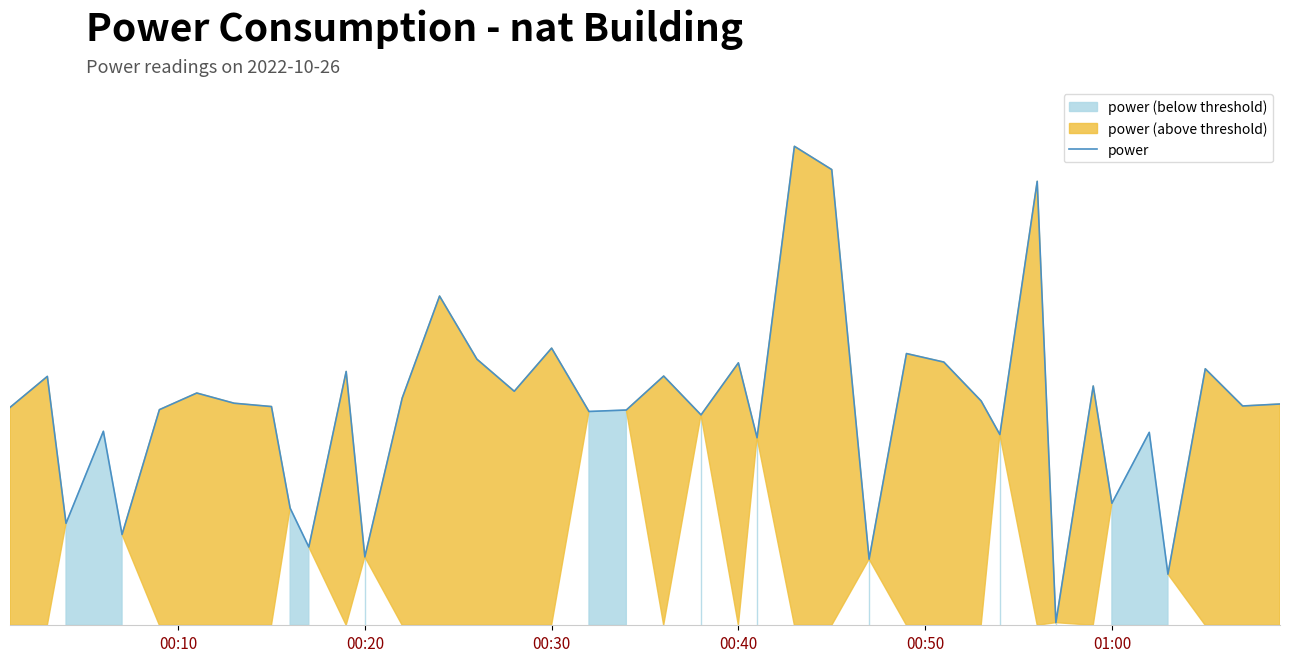

The chart shows a value of 692.5 at 00:30. True or false?

False